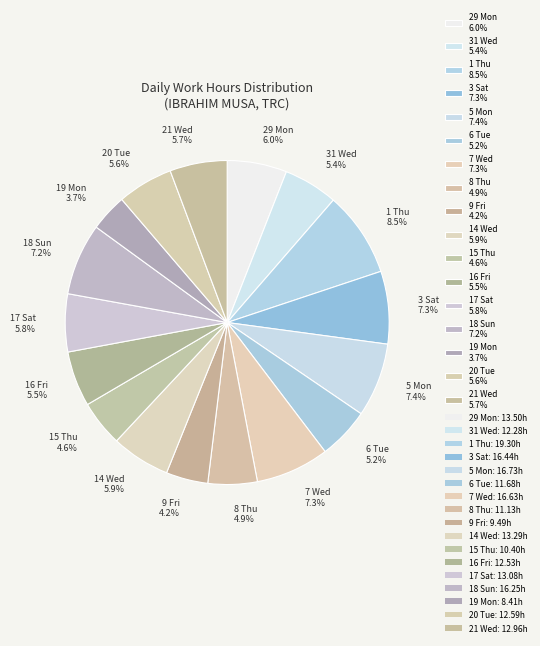

To the nearest percent, what percentage of the pie is 20 Tue?

6%